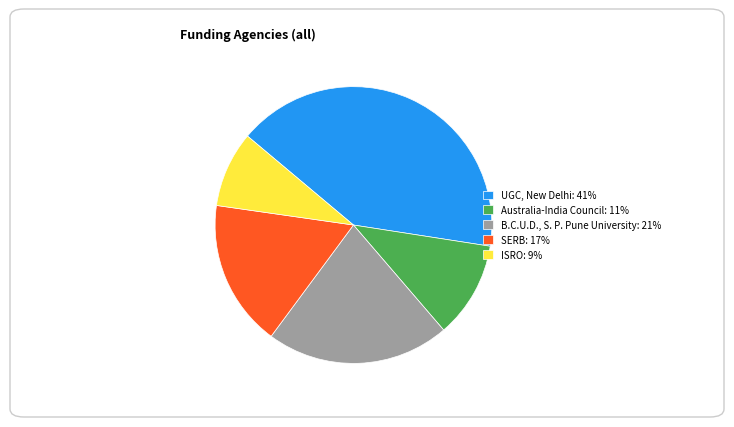

Is there any slice that represents more than half of the pie?

No